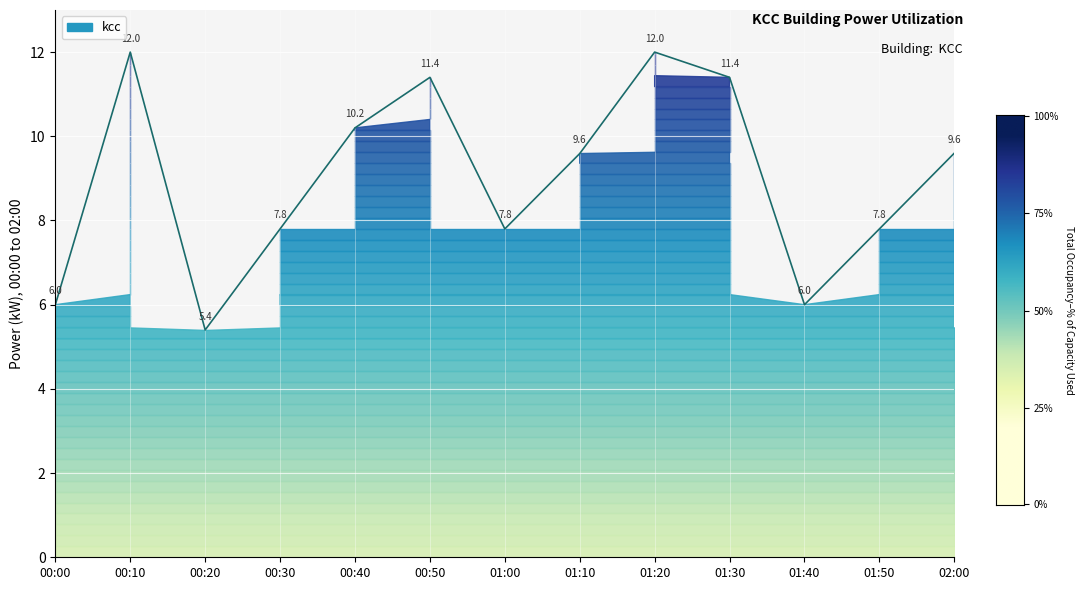

True or false: the data shows 7.8 at 00:30.

True